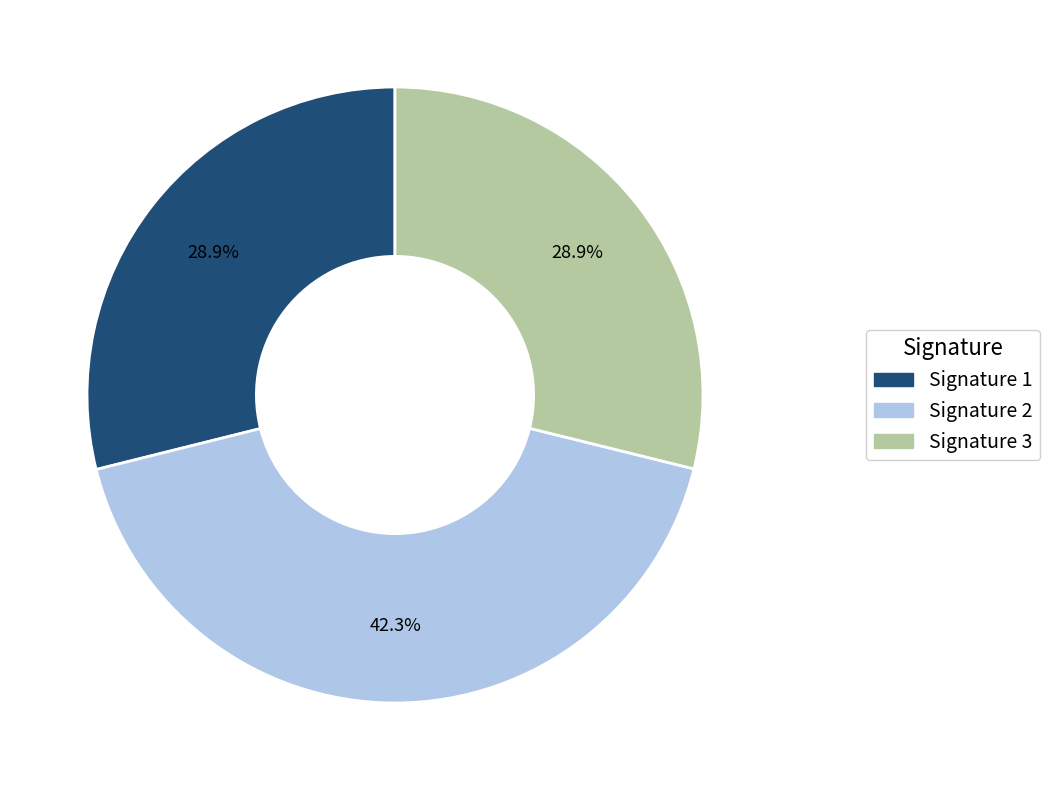

Is there a majority slice in this chart?

No